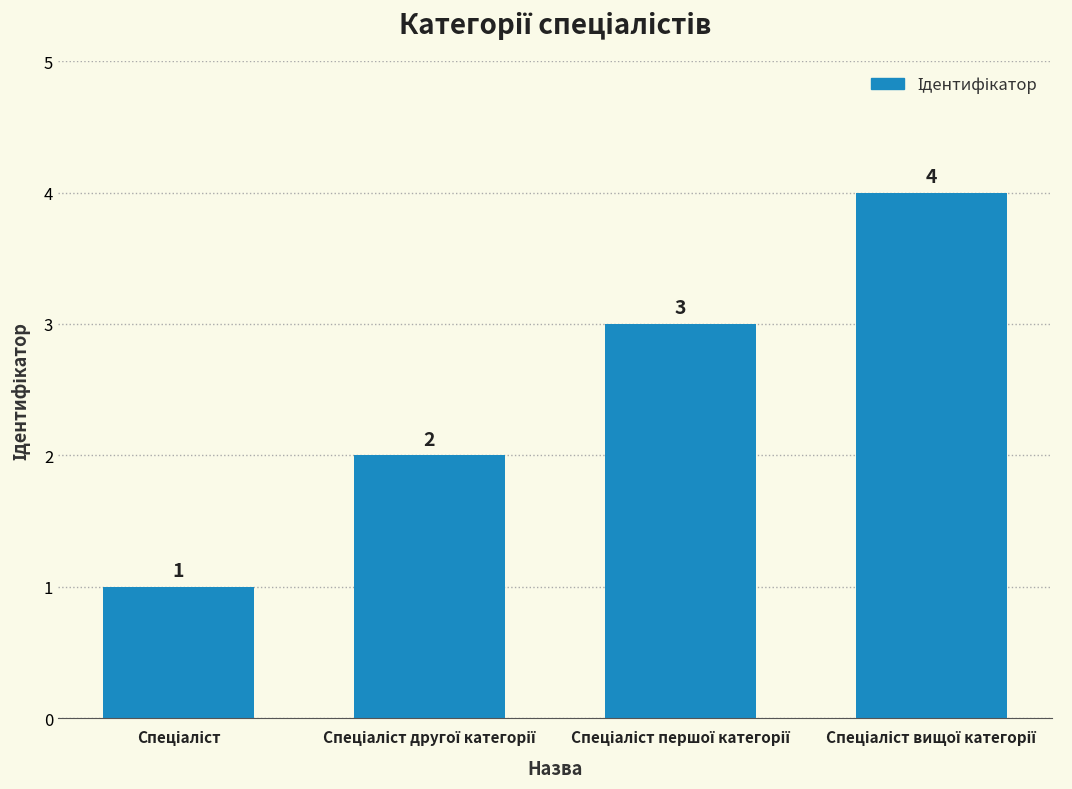

What is the difference between the maximum and minimum values?

3